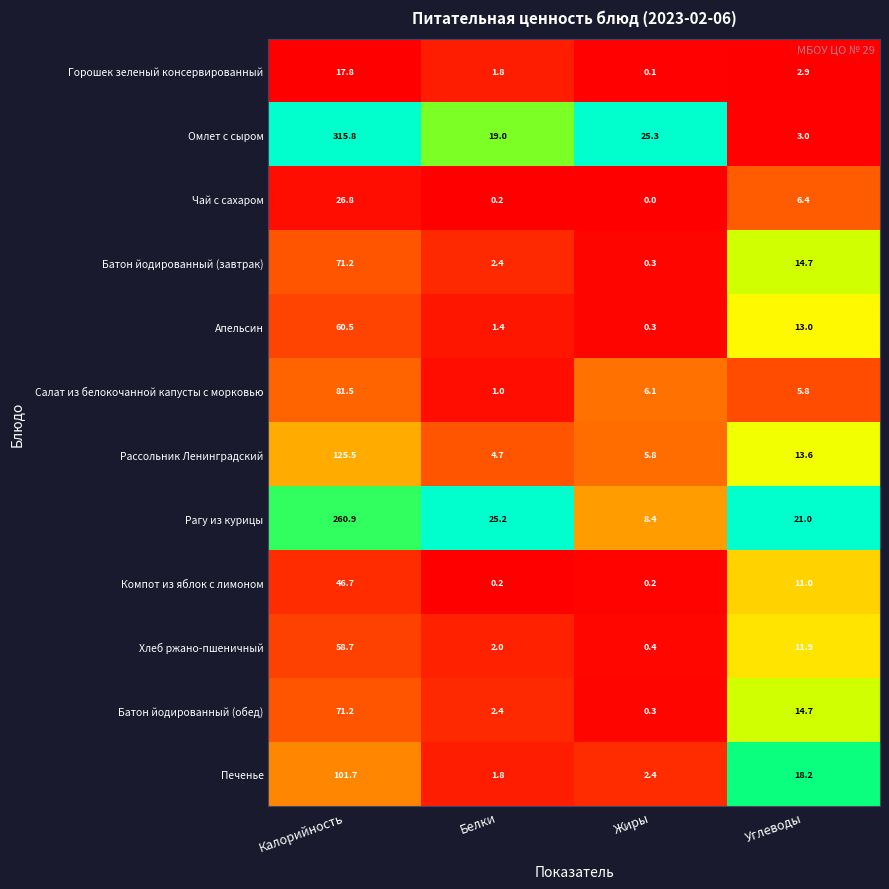

At which category does the chart reach its minimum across all series?

Жиры